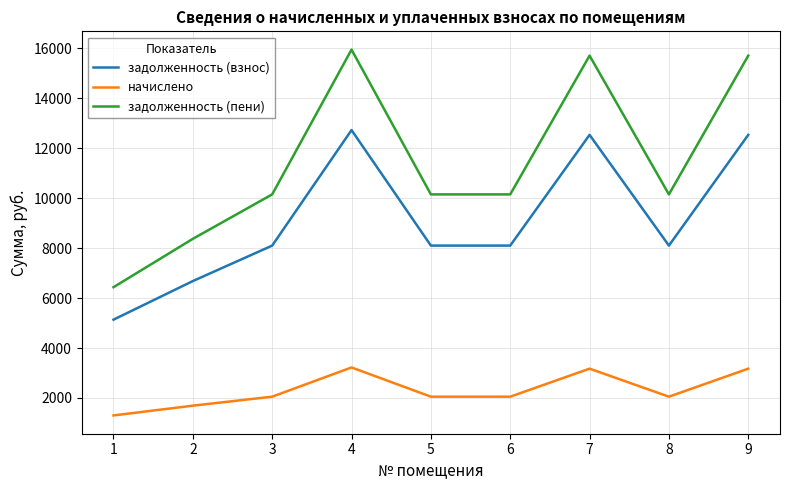

Count the number of data series in this chart.

3